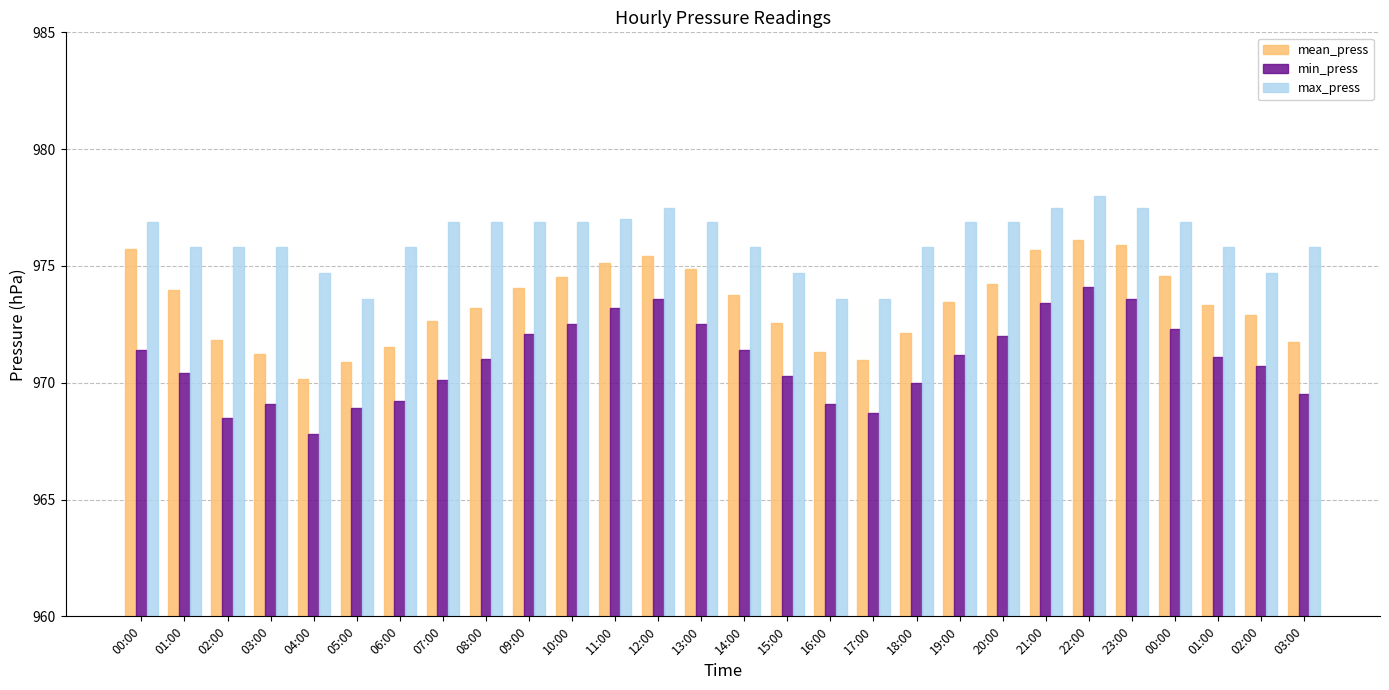

List the series in order of their overall mean, highest first.

max_press, mean_press, min_press